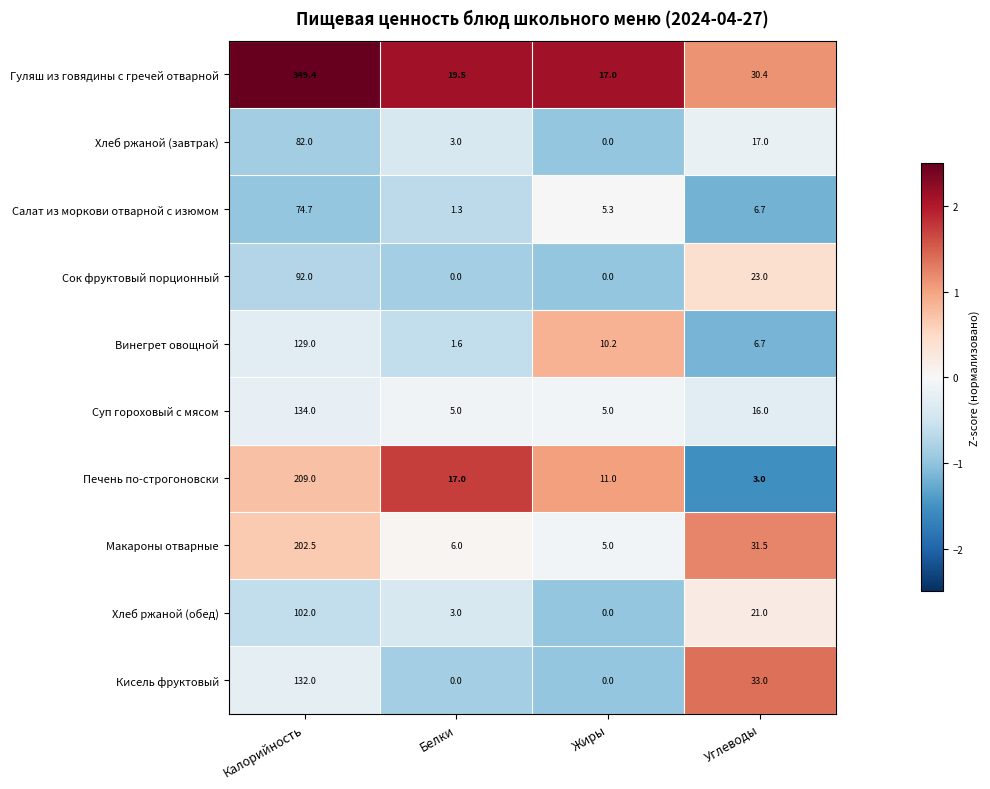

What is the difference between the maximum and minimum values in the Кисель фруктовый series?

132.0